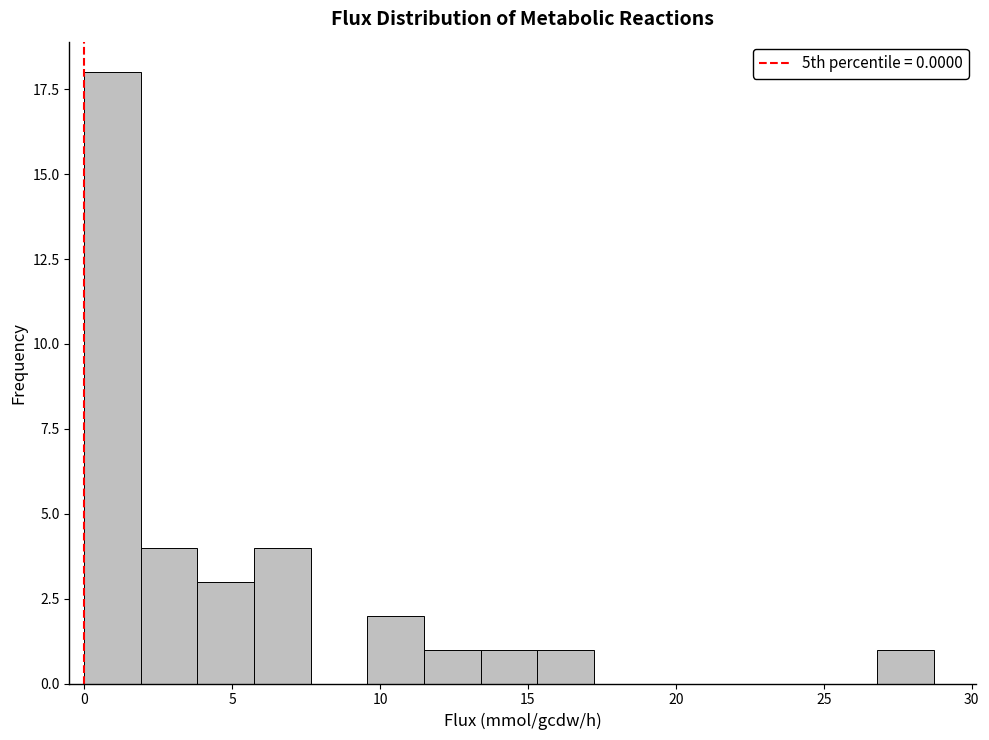

Around what value on the x-axis is the tallest bar? Give the approximate position of its centre, as read against the axis.

1.0